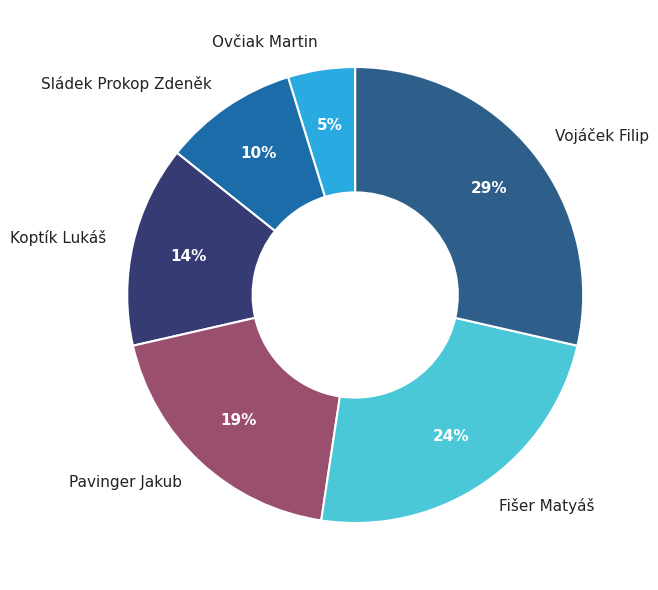

Is Fišer Matyáš the majority of the pie?

No